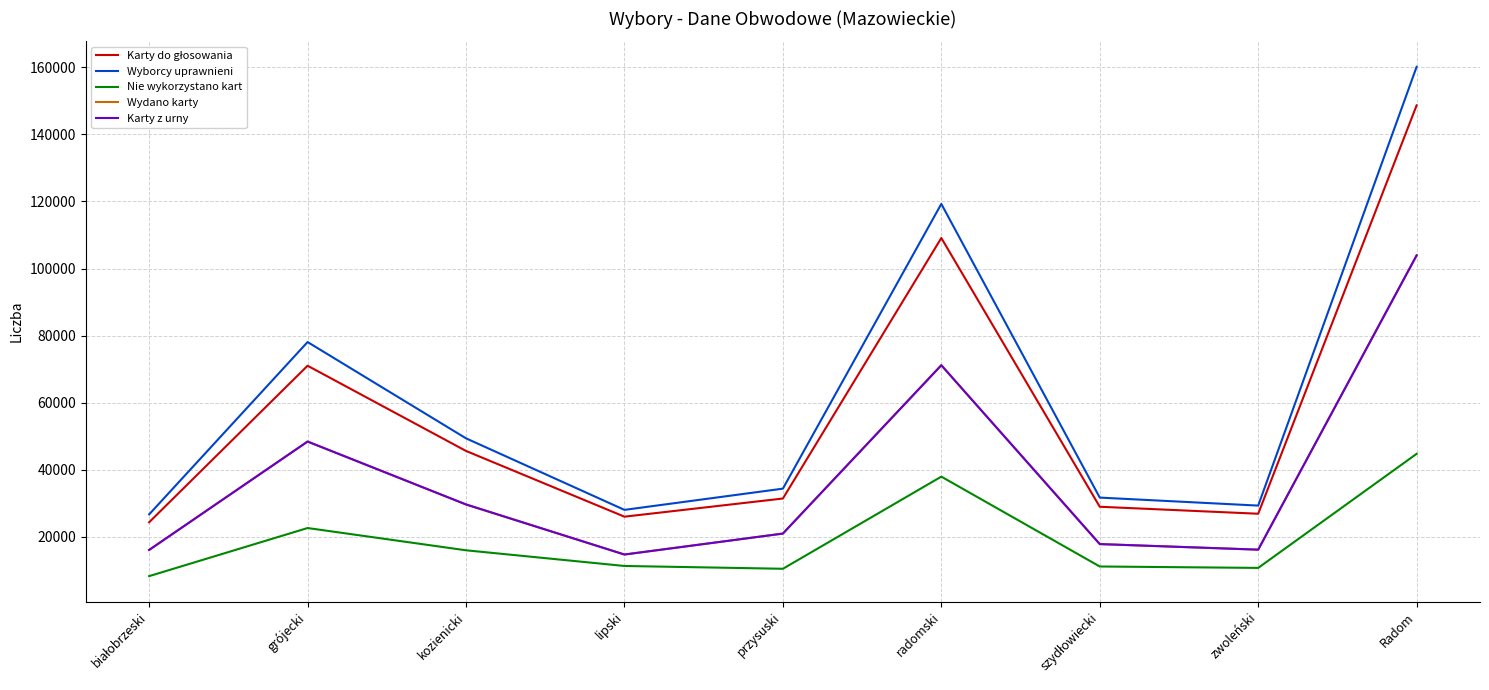

What position from the right is kozienicki?

7